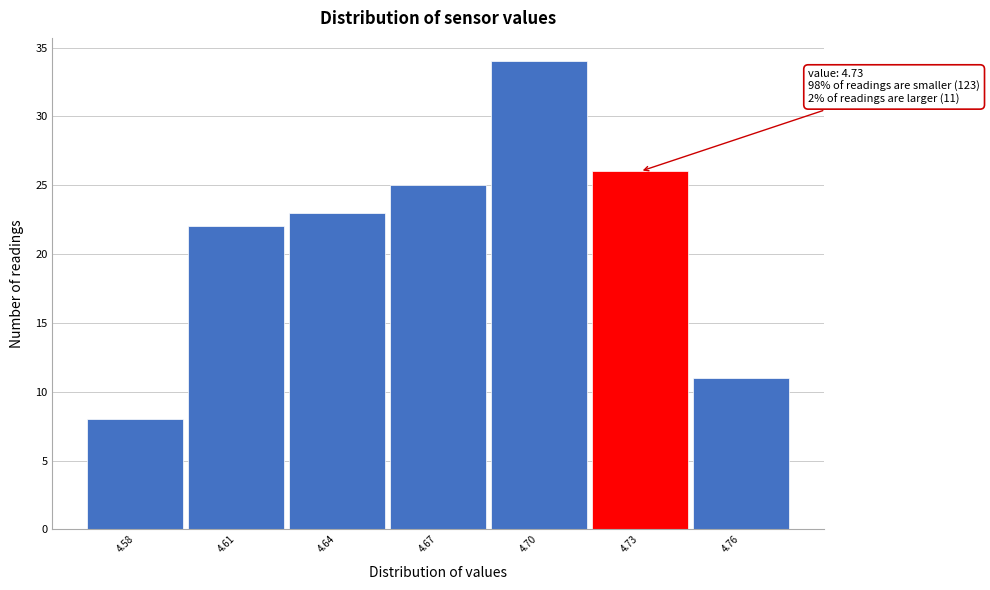

Which range on the x-axis has the tallest bar?

4.685 to 4.715